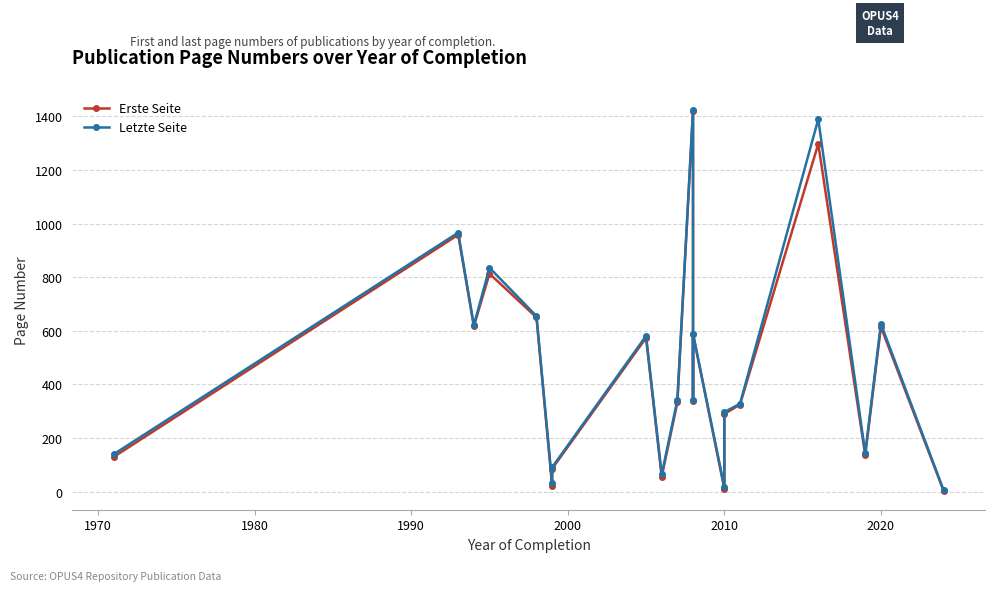

How many interior local peaks does the Erste Seite series have?

7